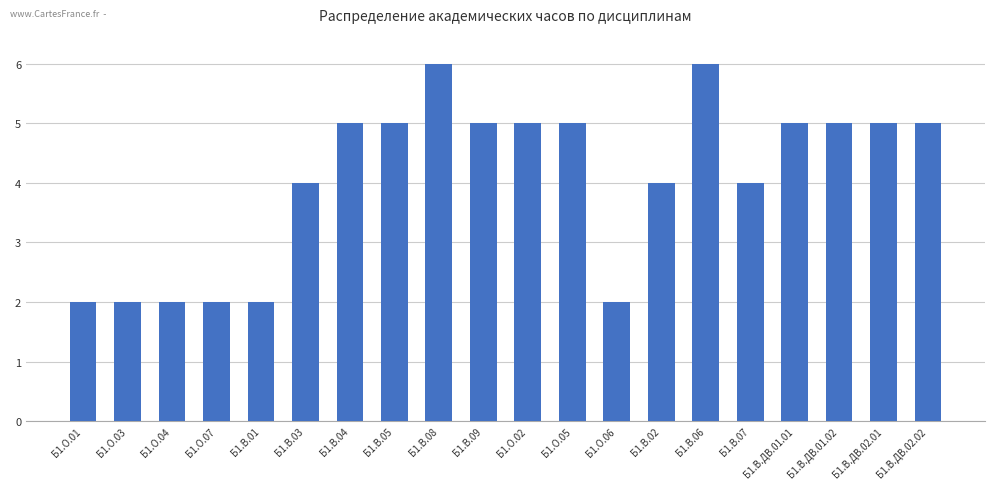

Reading left to right, list all the values displayed in this chart.

Б1.О.01=2	Б1.О.03=2	Б1.О.04=2	Б1.О.07=2	Б1.В.01=2	Б1.В.03=4	Б1.В.04=5	Б1.В.05=5	Б1.В.08=6	Б1.В.09=5	Б1.О.02=5	Б1.О.05=5	Б1.О.06=2	Б1.В.02=4	Б1.В.06=6	Б1.В.07=4	Б1.В.ДВ.01.01=5	Б1.В.ДВ.01.02=5	Б1.В.ДВ.02.01=5	Б1.В.ДВ.02.02=5